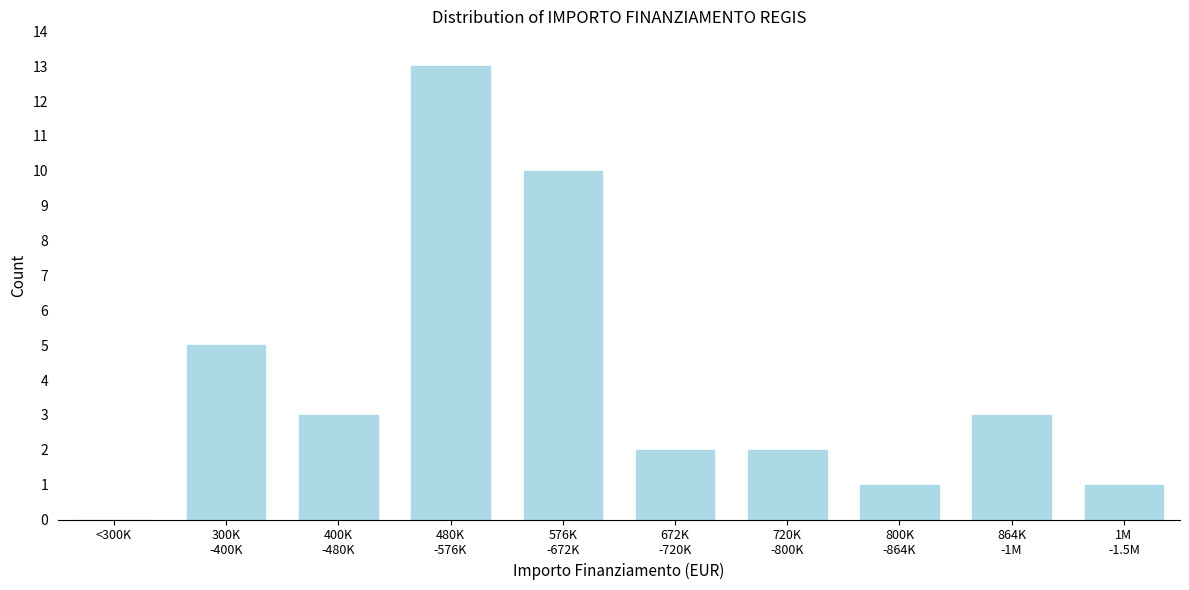

What is the maximum value shown in the chart?

13